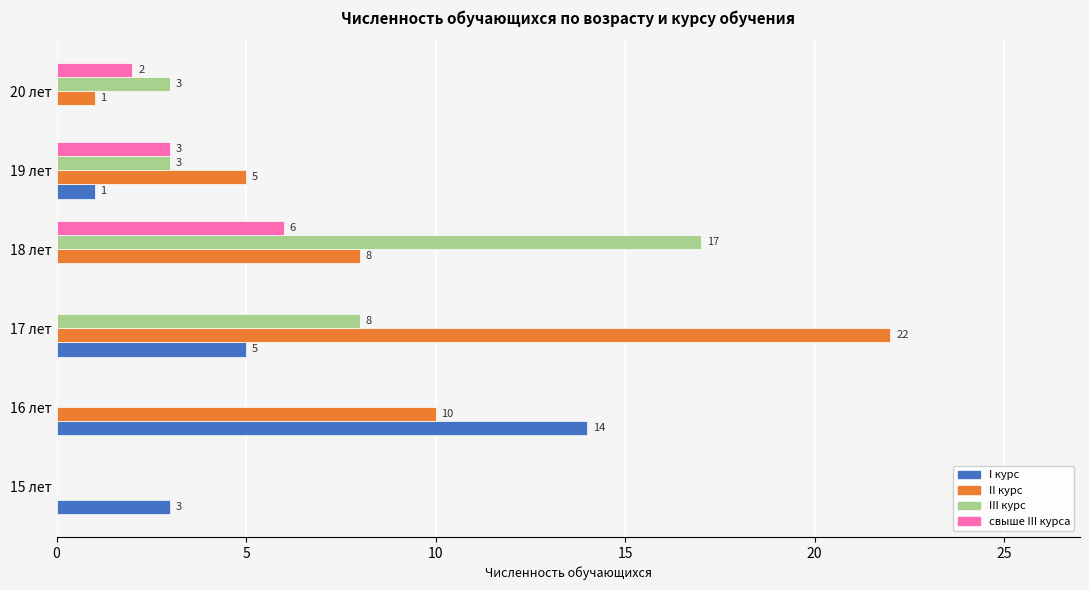

Which series has the largest total across all categories?

II курс